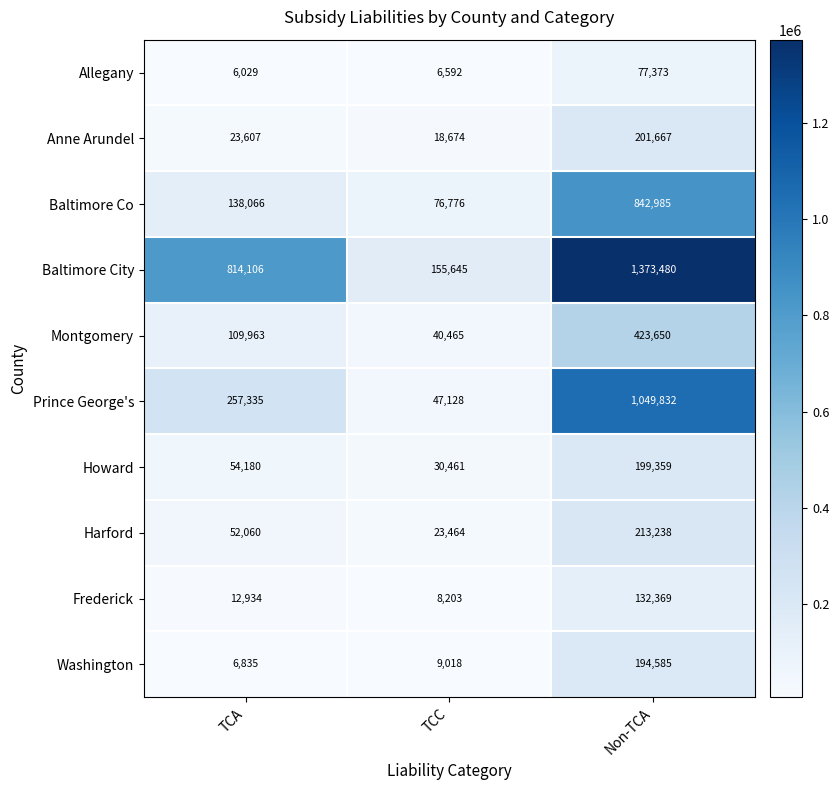

The value of Harford at Non-TCA is 213238. True or false?

True